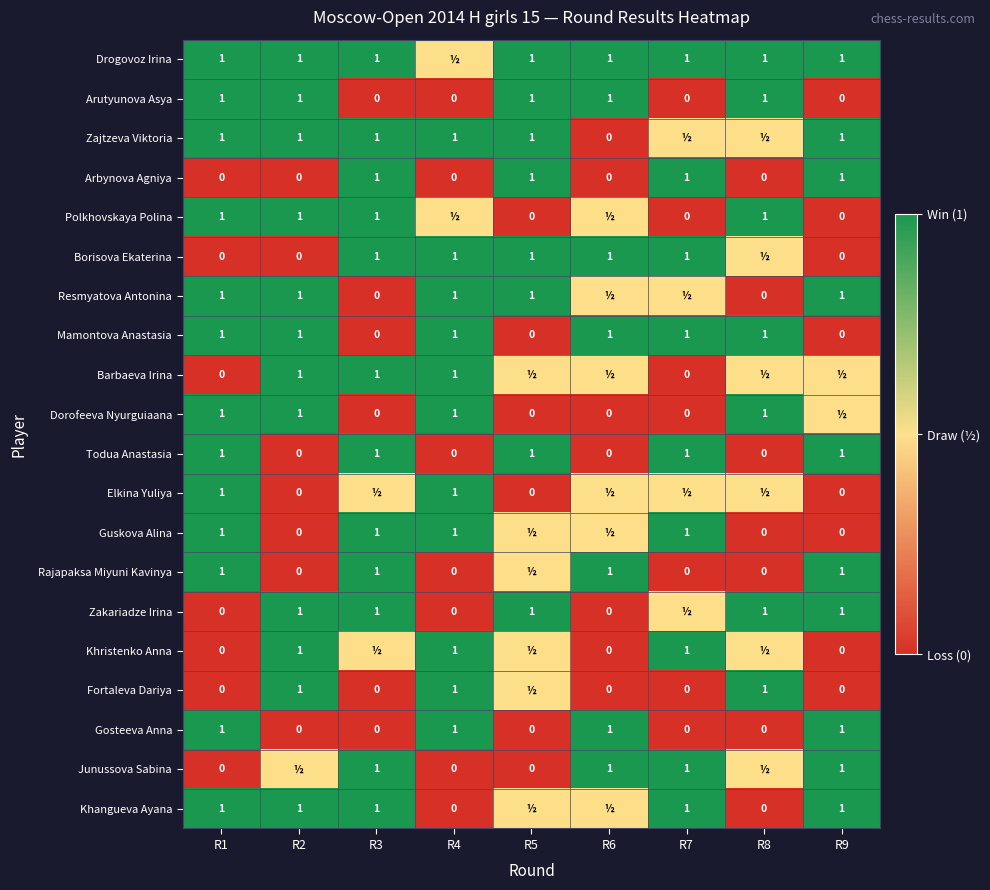

What is the difference between the second highest and minimum values in the Todua Anastasia series?

1.0